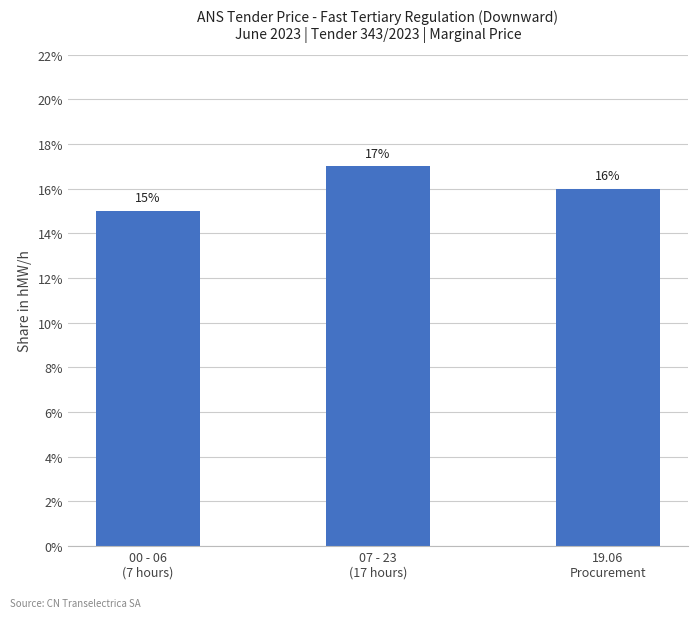

Count the number of categories in the chart.

3